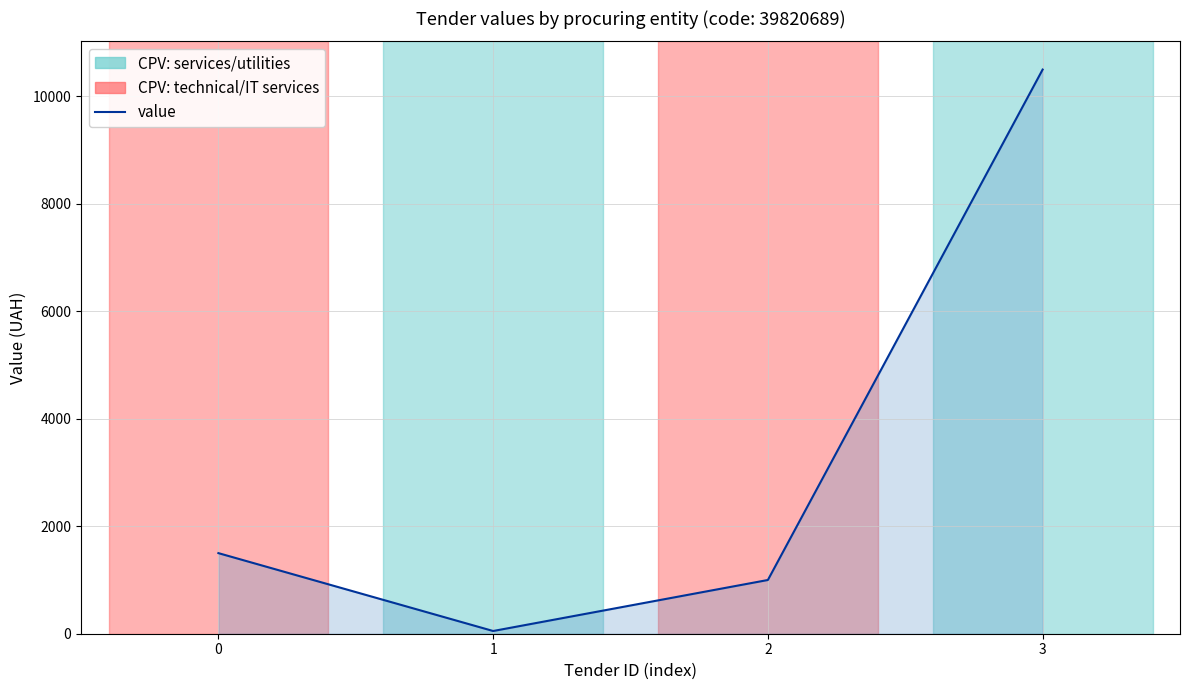

What is the change in value from 0 to 2?

-500.0